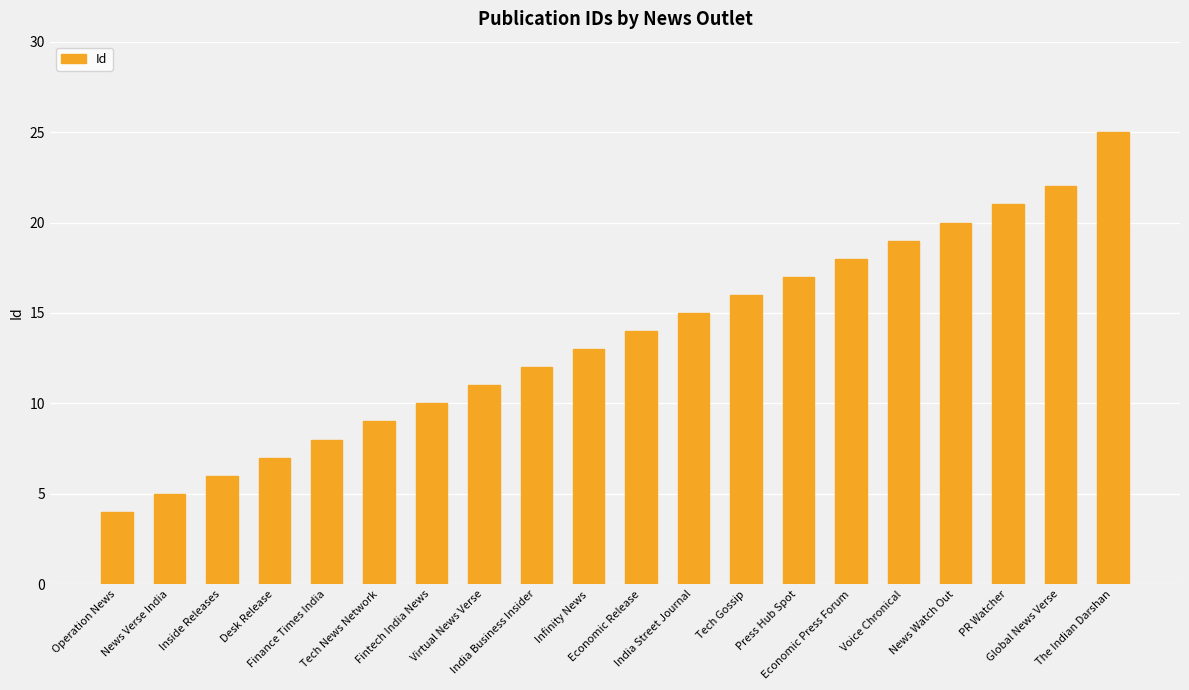

What is the ratio of the value at Tech News Network to the value at Voice Chronical?

0.5